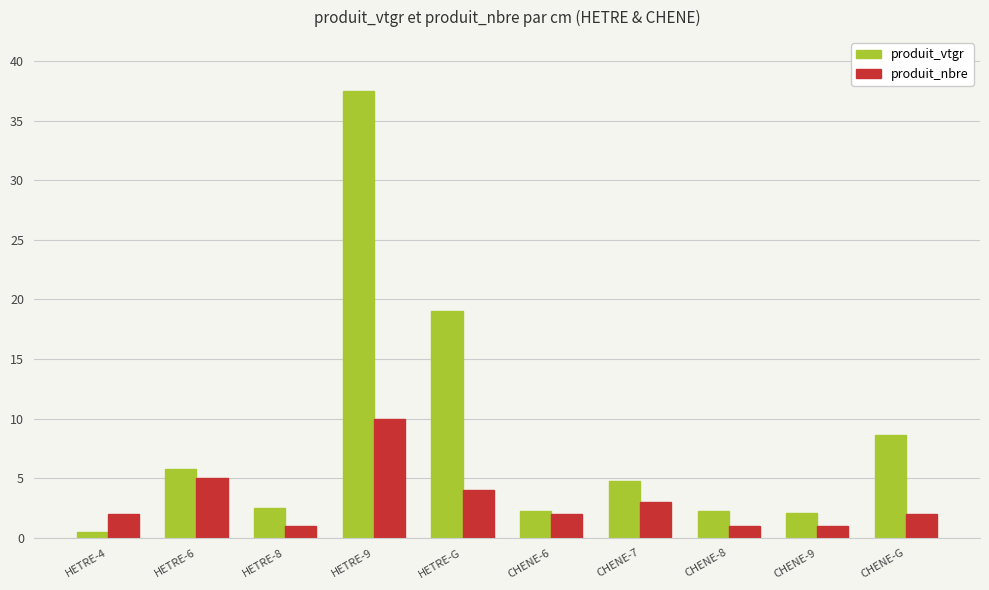

Which label corresponds to the largest value in the chart?

HETRE-9